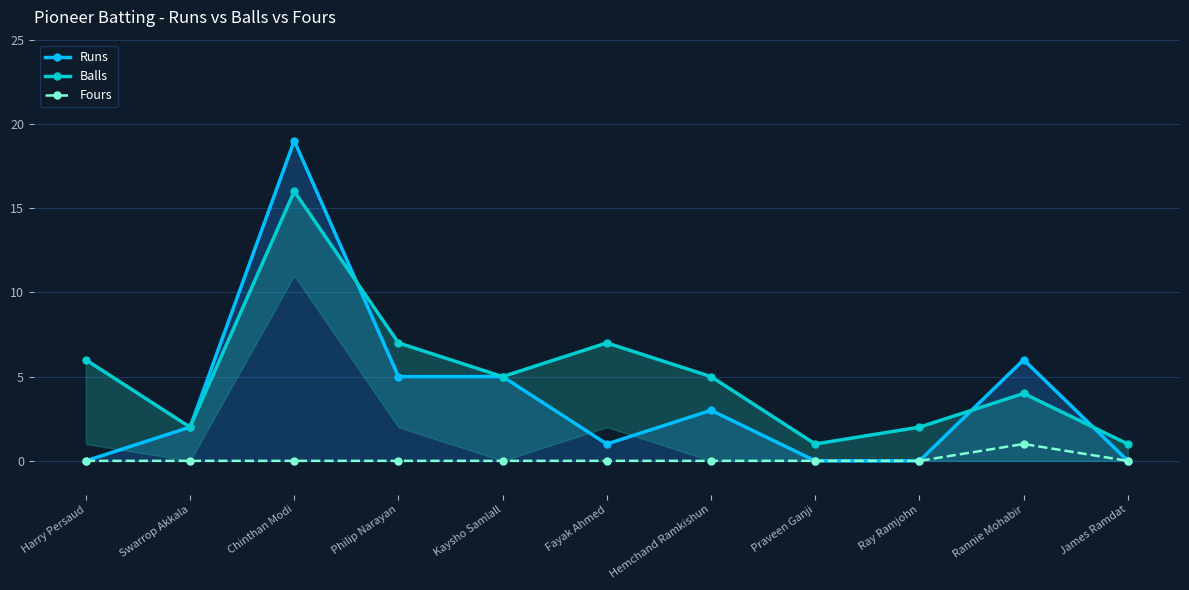

True or false: Runs and Fours intersect in this chart.

False